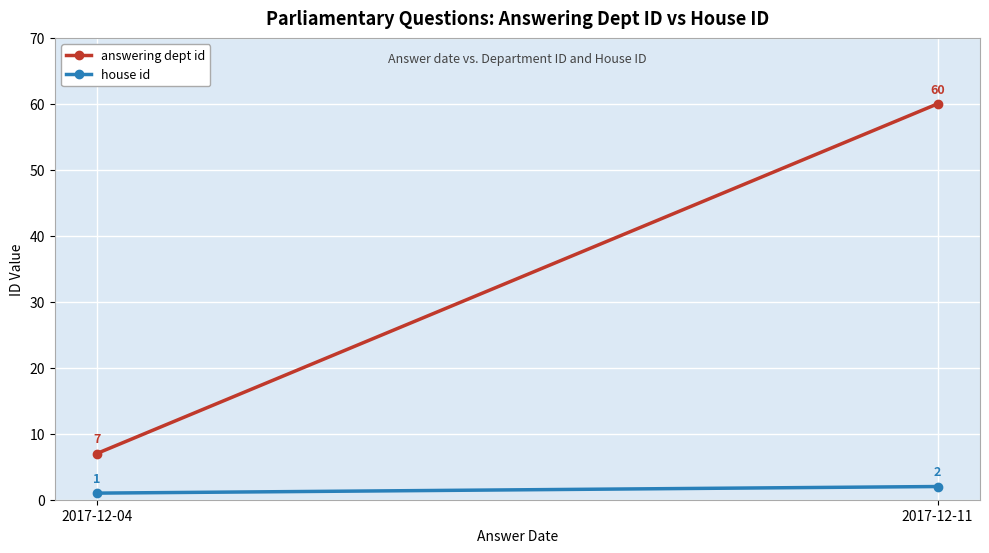

What is the total value across all series at 2017-12-11?

62